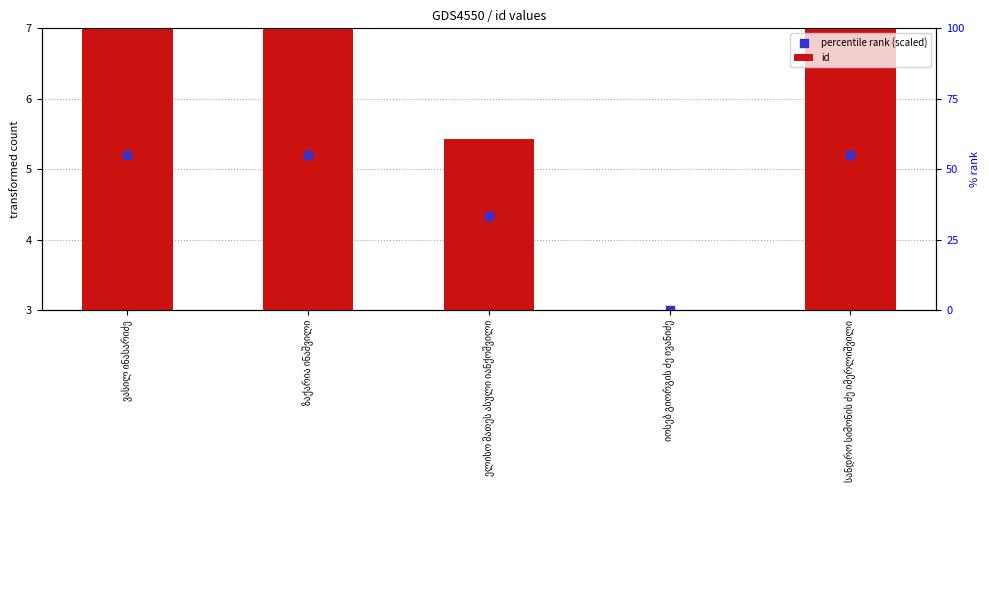

What is the total value across all series at სანდრო სიმონის ძე იმერლიშვილი?

9.2